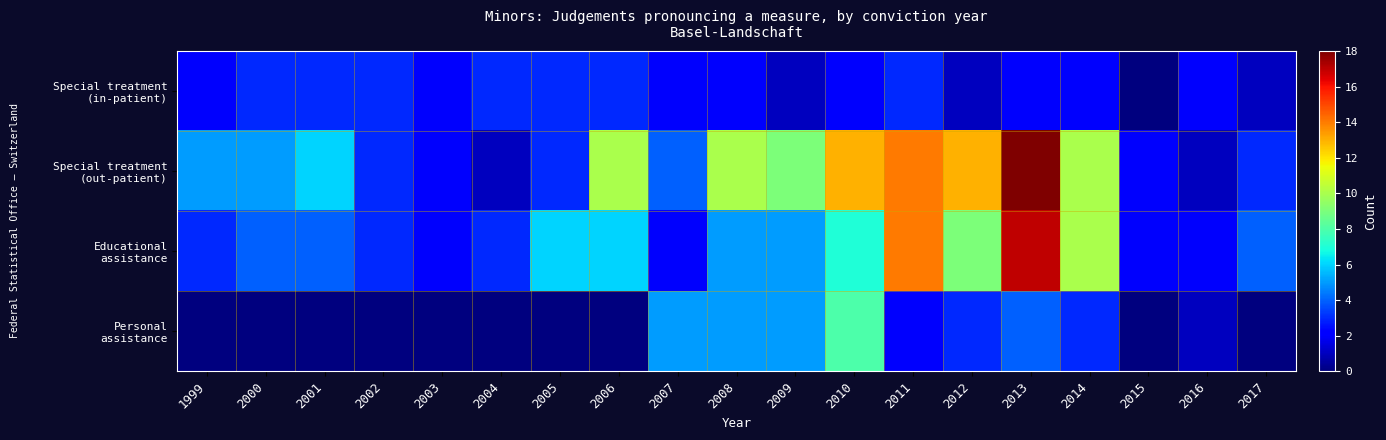

Which series has the largest range (max minus min)?

Special treatment (out-patient)